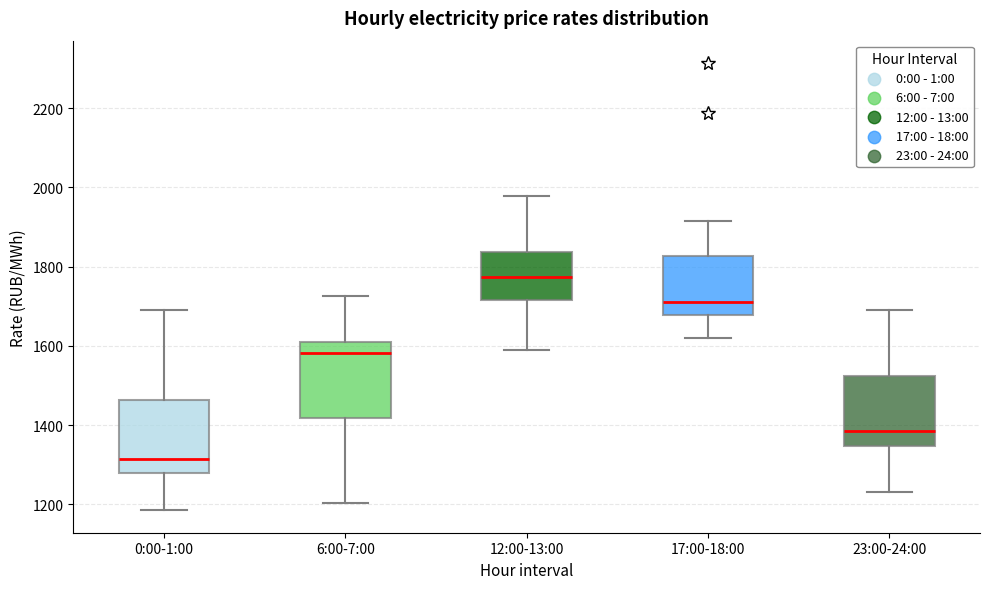

Reading left to right, transcribe this box plot: for each box, give where its median line is, the range the box spans, and where its two whiskers end, as read against the y-axis. The values are not printed on the chart, so give them approximately, as read against the axis.

0:00-1:00: median 1320, box 1280 to 1460, whiskers 1180 to 1680
6:00-7:00: median 1580, box 1420 to 1600, whiskers 1200 to 1720
12:00-13:00: median 1780, box 1720 to 1840, whiskers 1600 to 1980
17:00-18:00: median 1720, box 1680 to 1820, whiskers 1620 to 1920
23:00-24:00: median 1380, box 1340 to 1520, whiskers 1240 to 1680